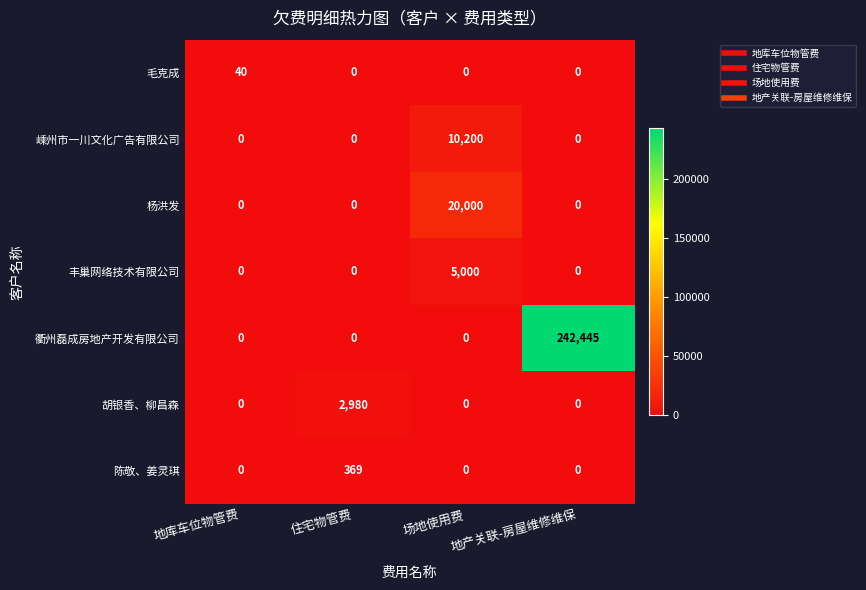

What is the difference between the maximum and second lowest values in the 胡银香、柳昌森 series?

2980